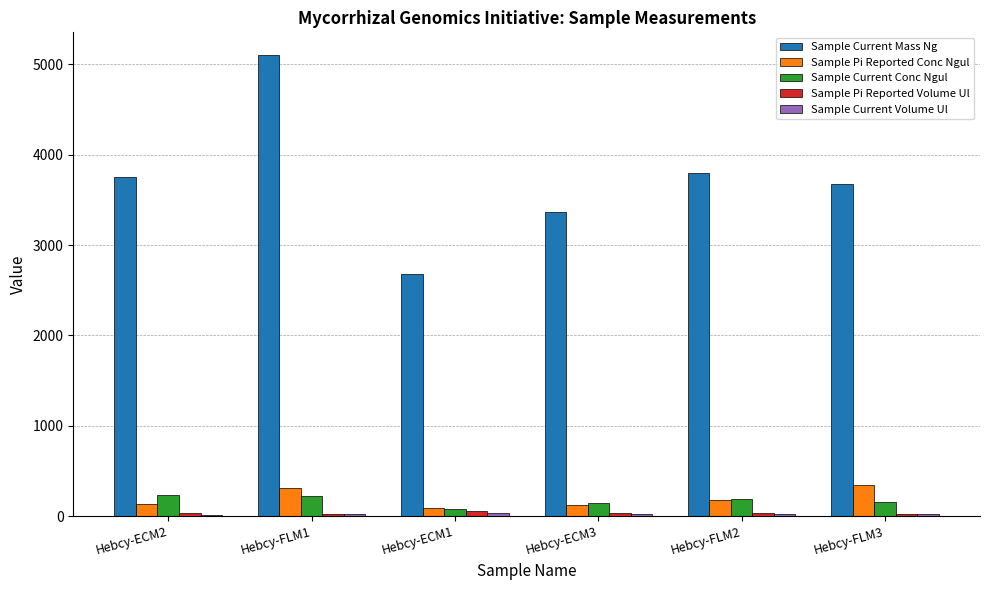

True or false: Sample Pi Reported Volume Ul has a value of 56.0 at Hebcy-ECM1.

True